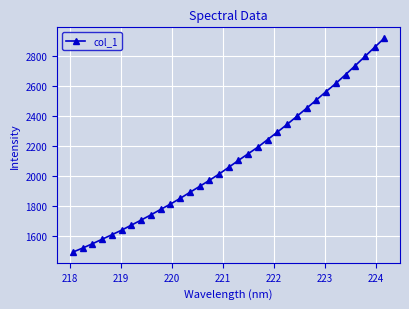

What is the difference between the maximum and minimum values?

1426.8